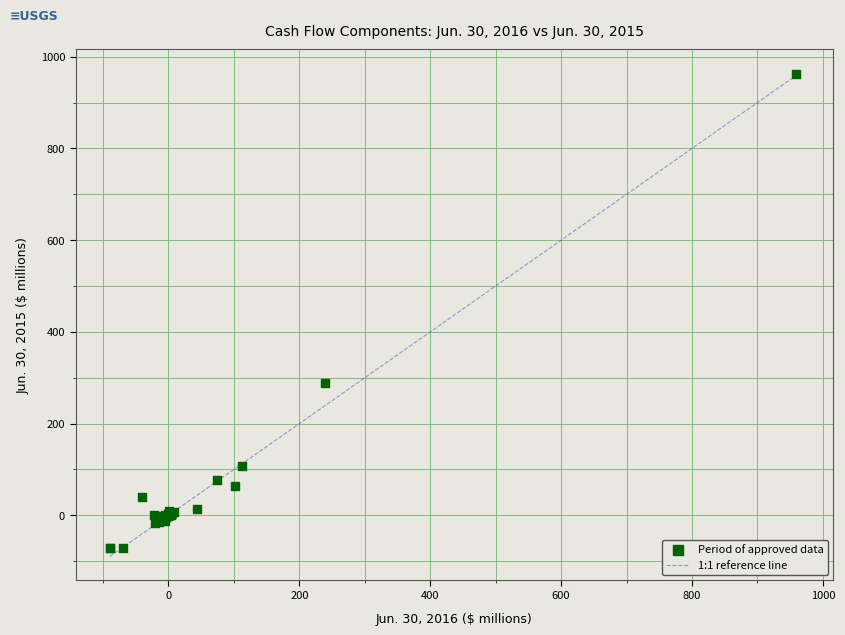

What Y value in the scatter plot is closest to 445?

289.6